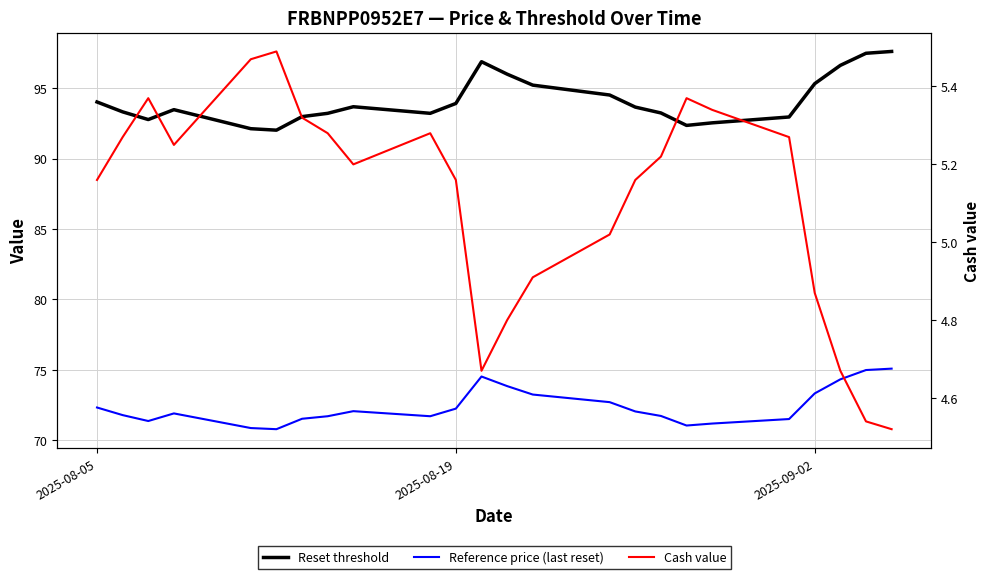

What is the lowest value of the Cash value series?

4.5